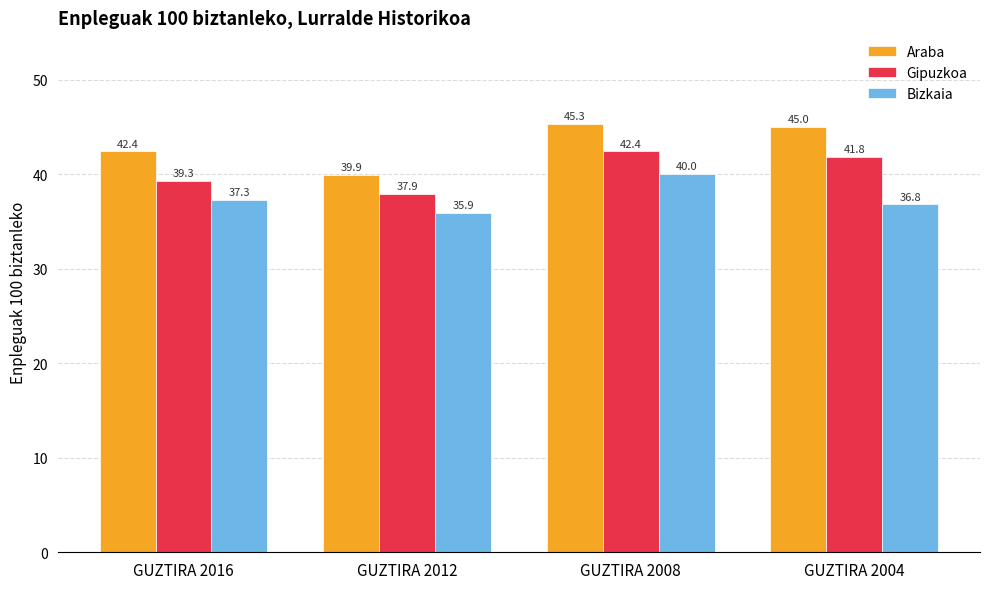

How many bars are there in each group?

3